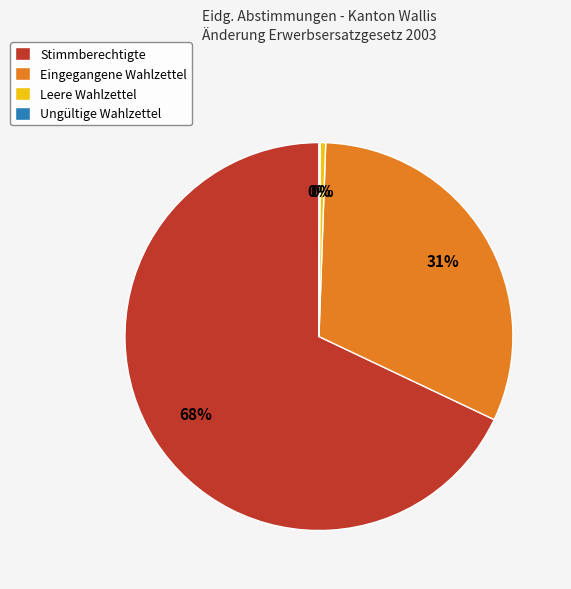

To the nearest percent, what is the difference between the Leere Wahlzettel and Eingegangene Wahlzettel slice percentages?

31%